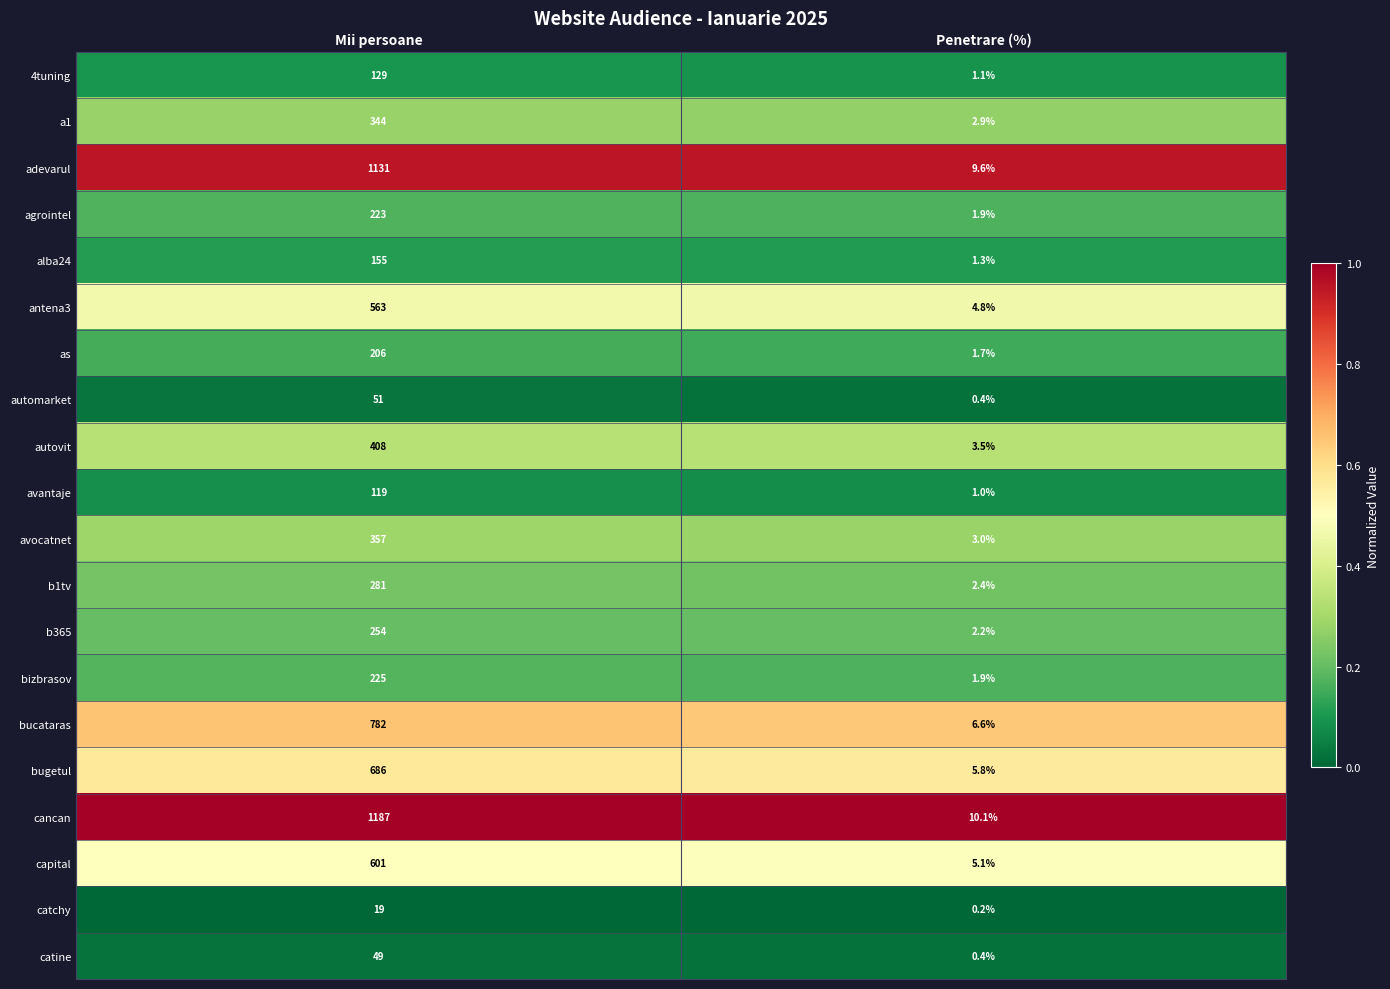

At which category is the sum across all series the highest?

Mii persoane